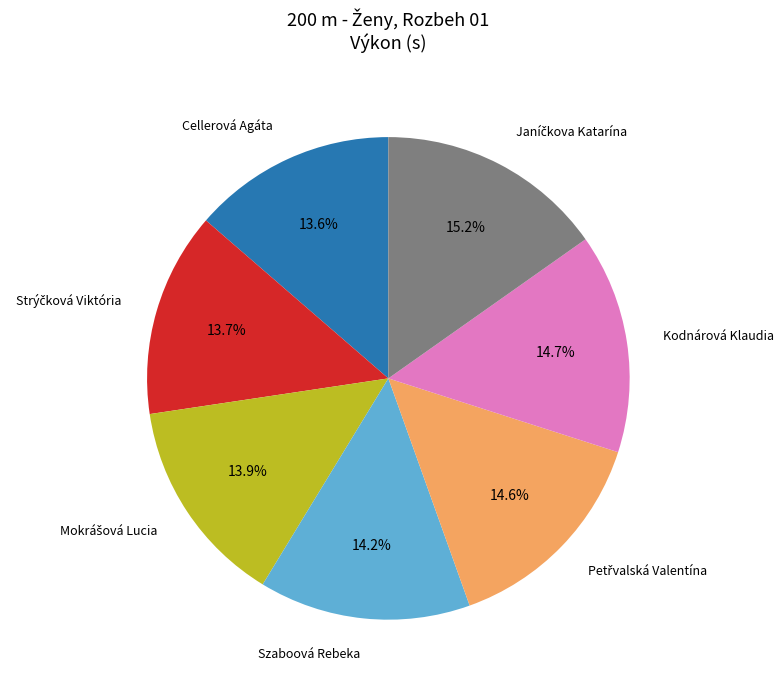

To the nearest percent, what is the difference between the largest and smallest slice percentages?

2%